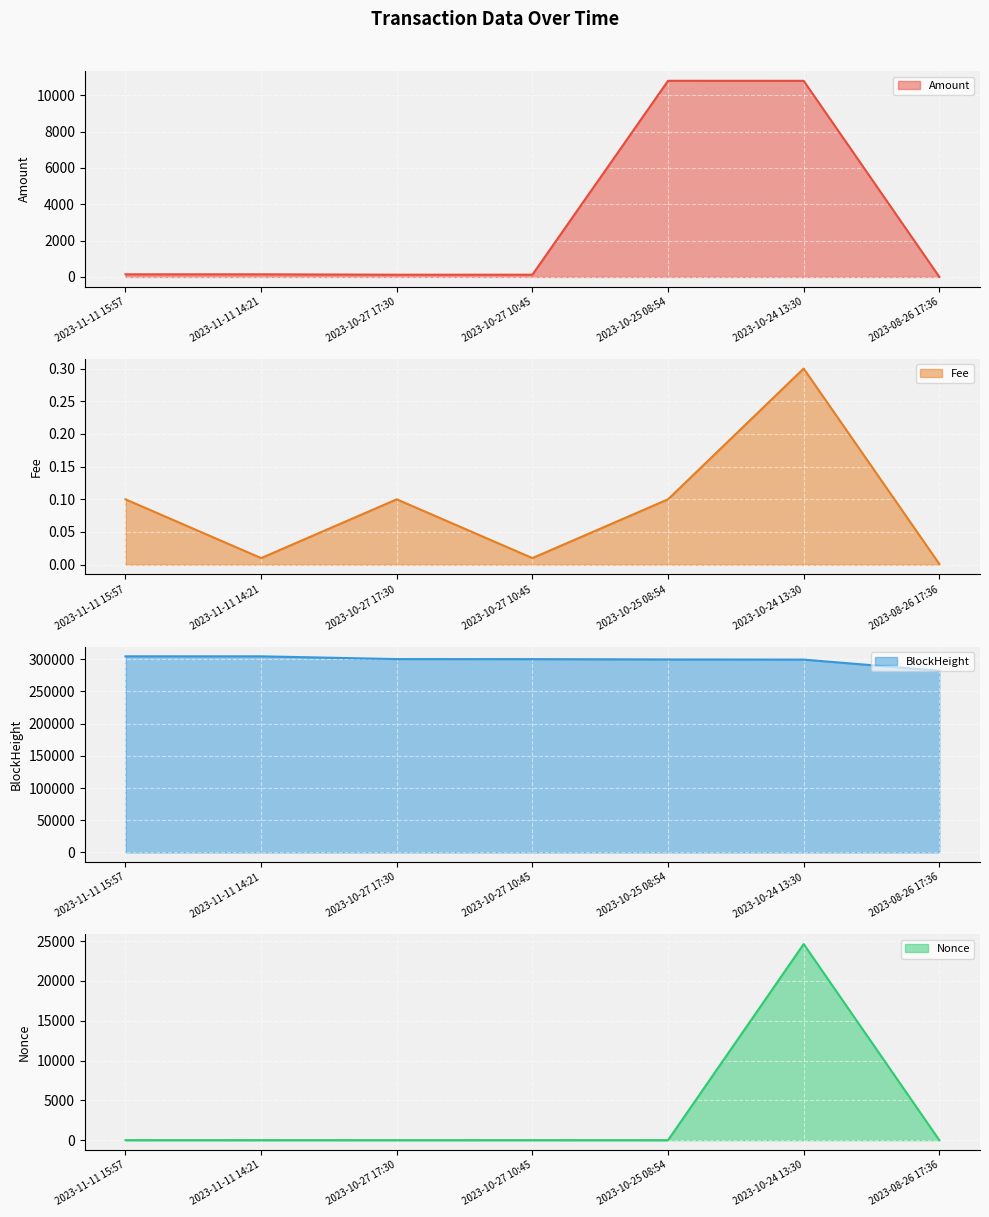

True or false: Fee and BlockHeight intersect in this chart.

False